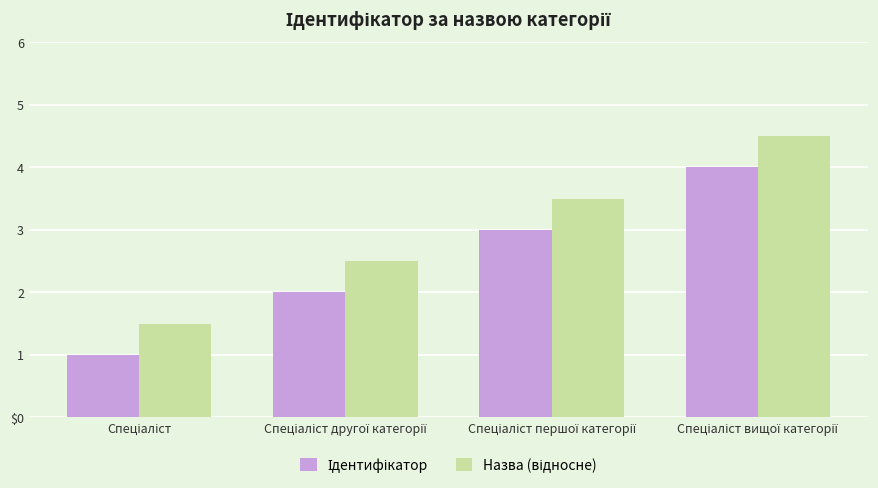

Does the chart contain any negative values?

No